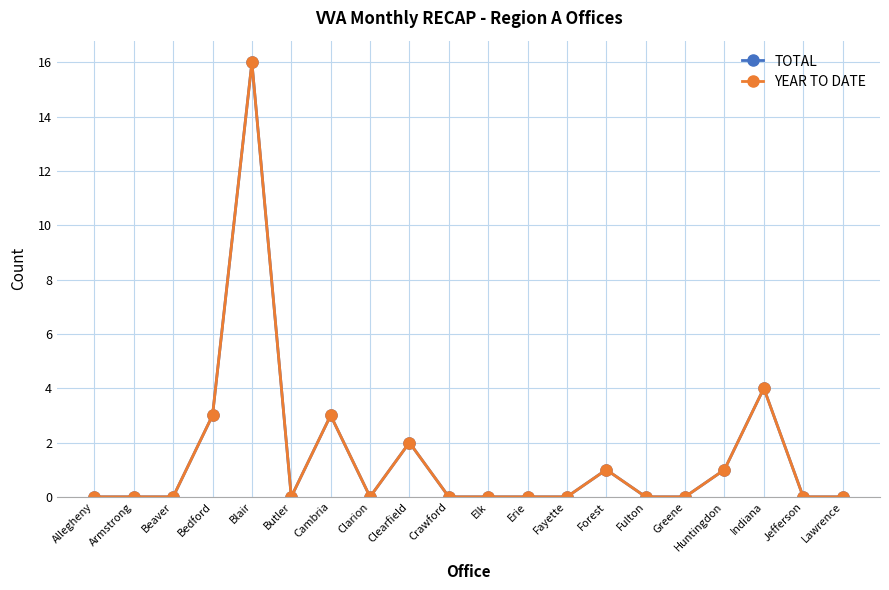

Is this an area chart (filled region under the line)?

No